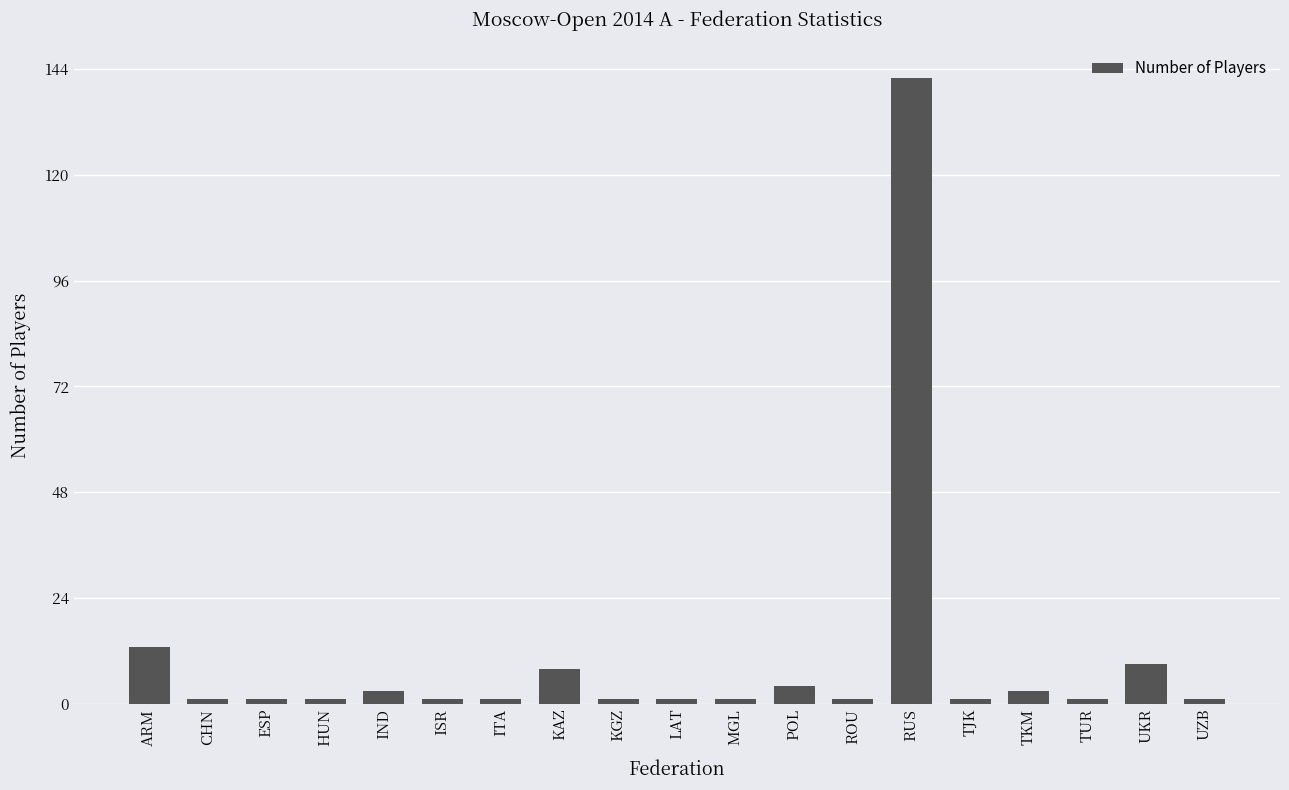

Reading left to right, list all the values displayed in this chart.

13	1	1	1	3	1	1	8	1	1	1	4	1	142	1	3	1	9	1